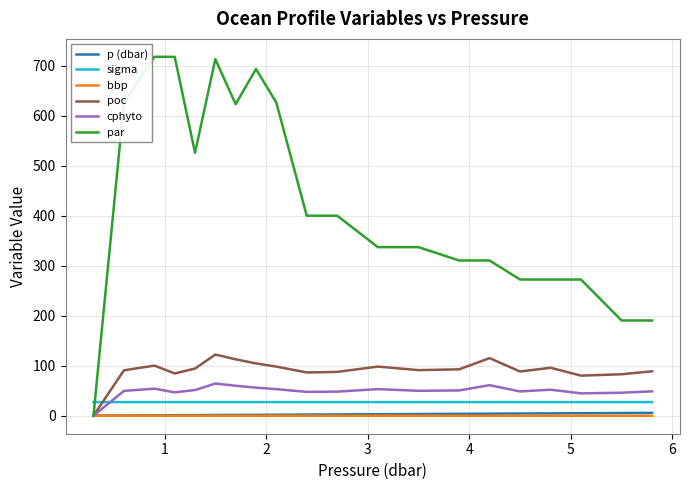

How many intersections are there between cphyto and sigma?

1